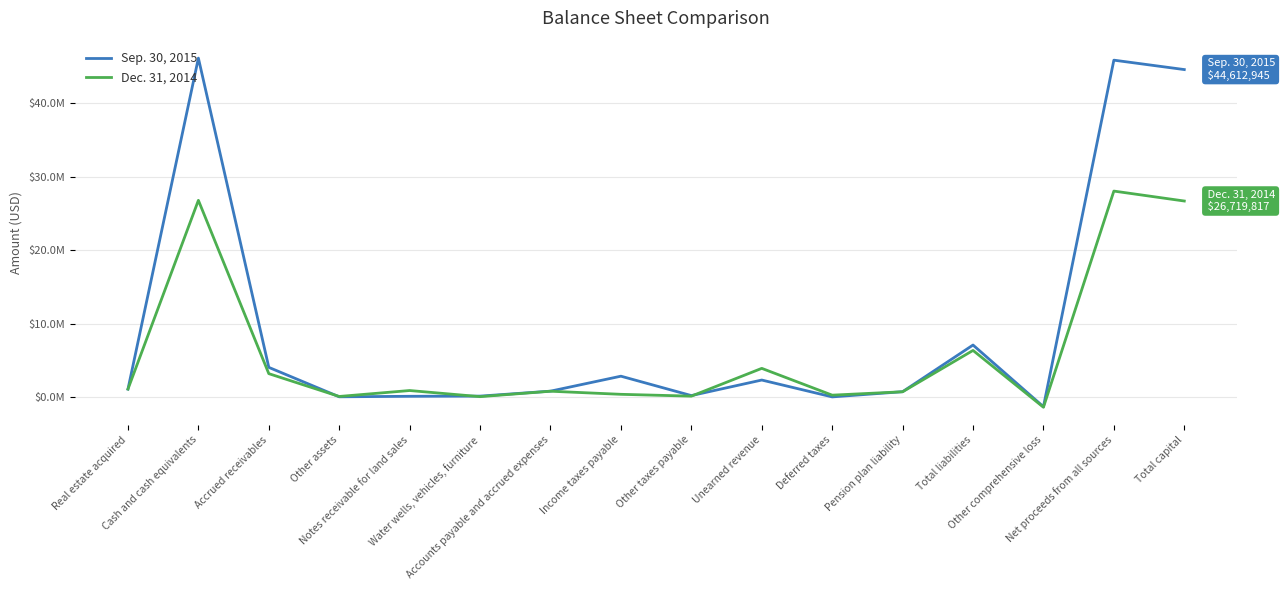

Does the chart have visible grid lines?

Yes